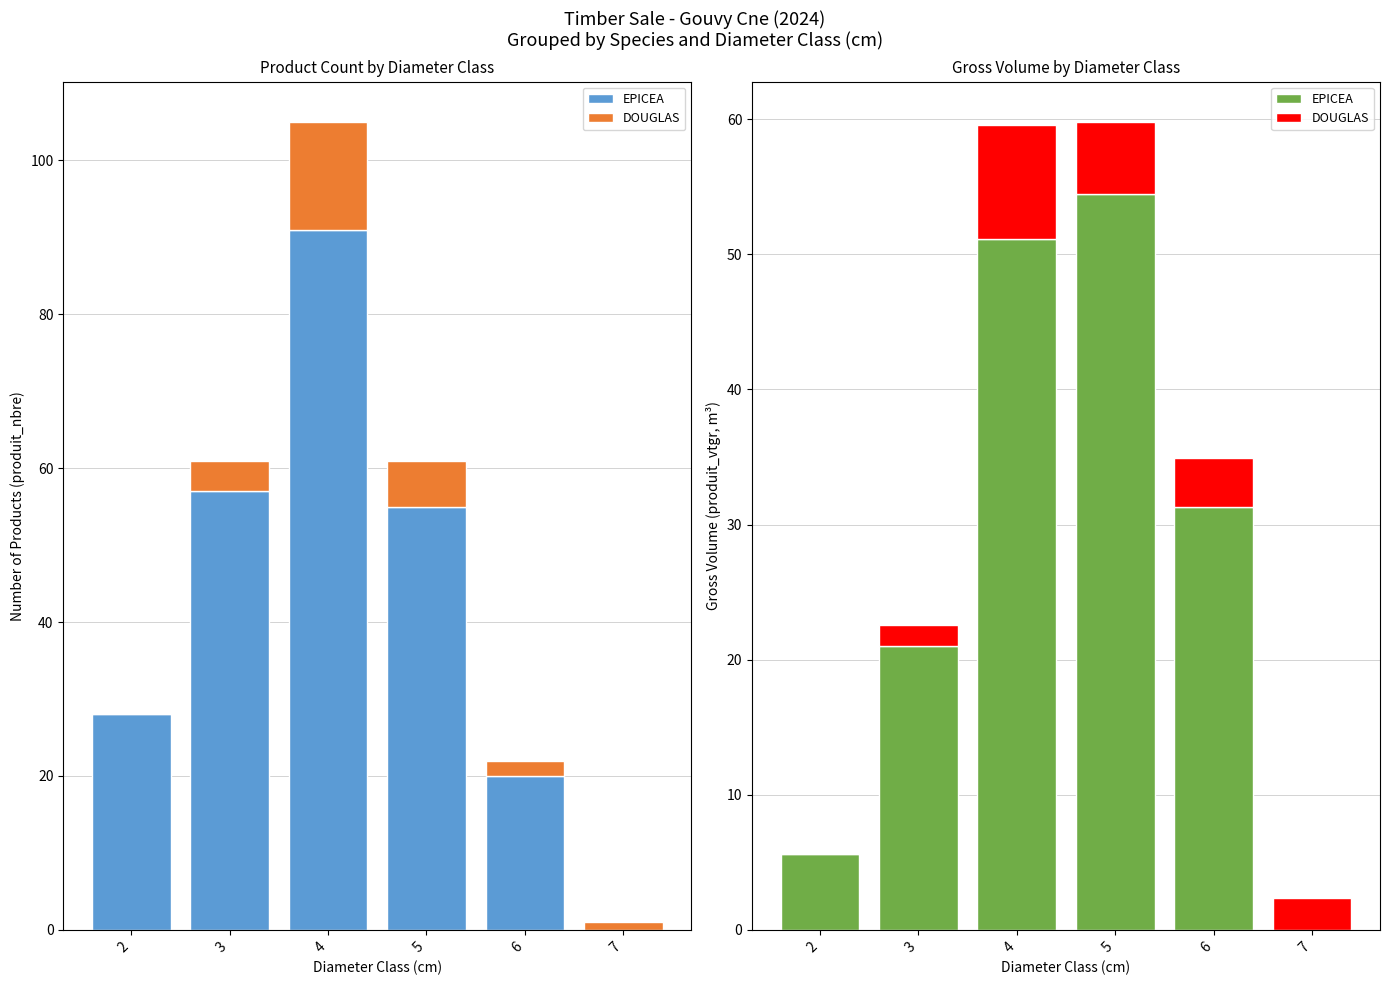

How many data points does each series have?

6